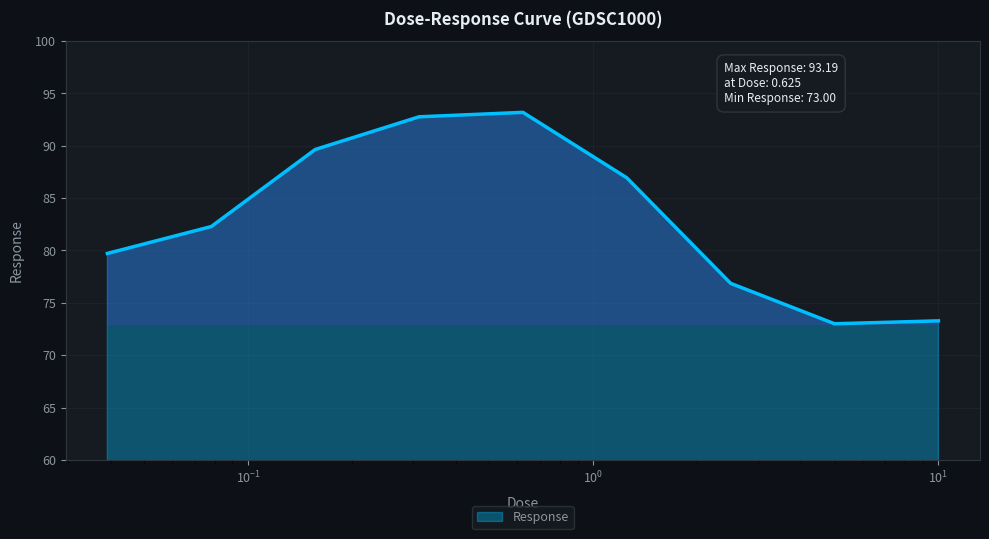

What is the difference between the maximum and minimum values?

20.2